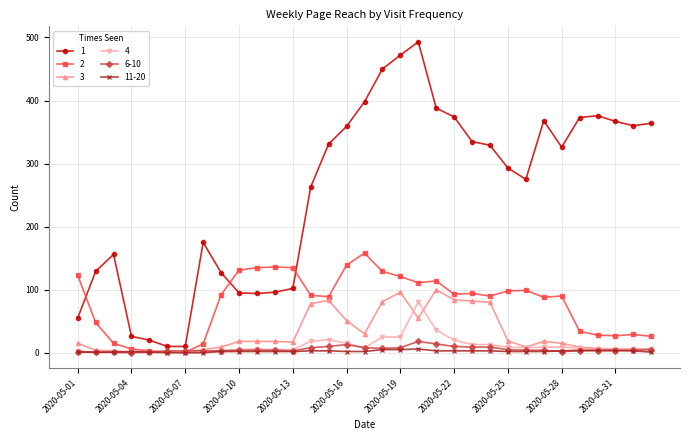

True or false: 6-10 has more than 1 points higher than both neighbors.

True